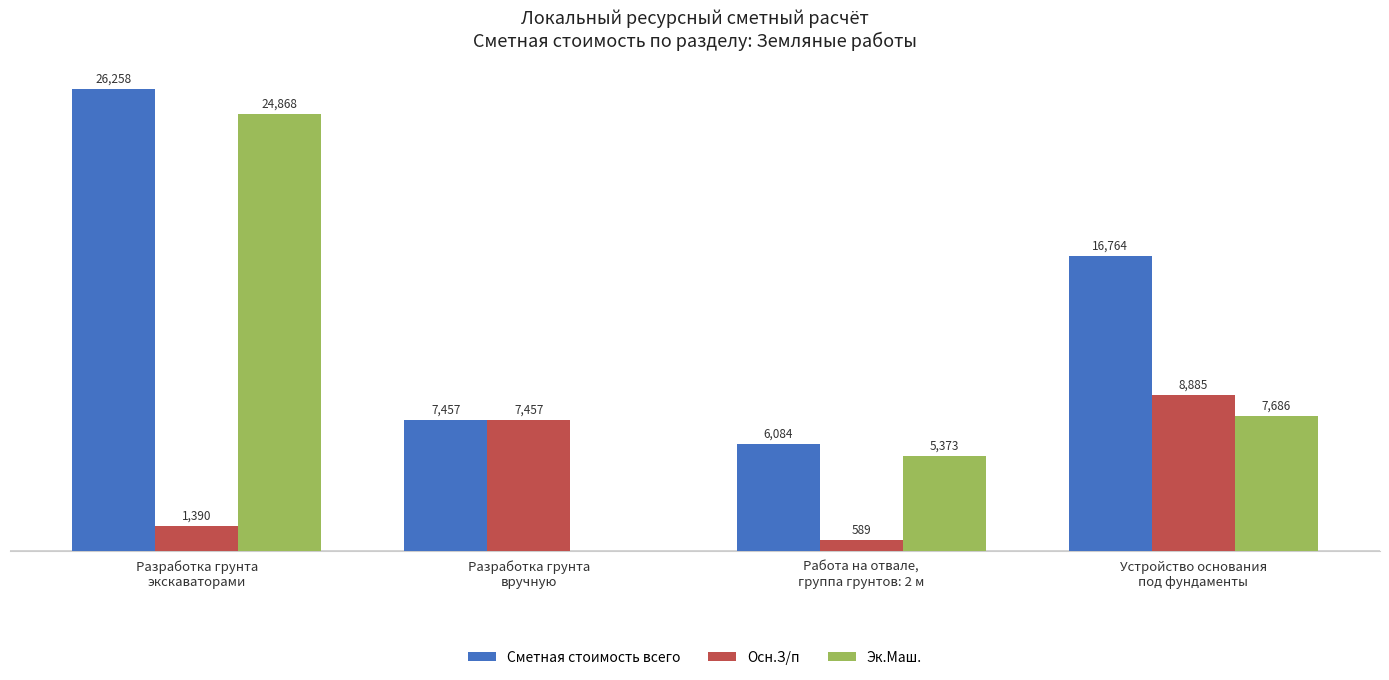

Which series has the largest total across all categories?

Сметная стоимость всего